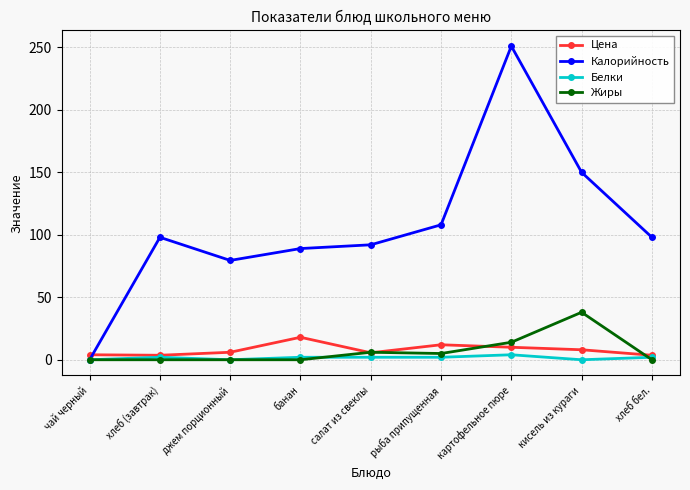

Rank the series by their maximum value, from highest to lowest.

Калорийность, Жиры, Цена, Белки